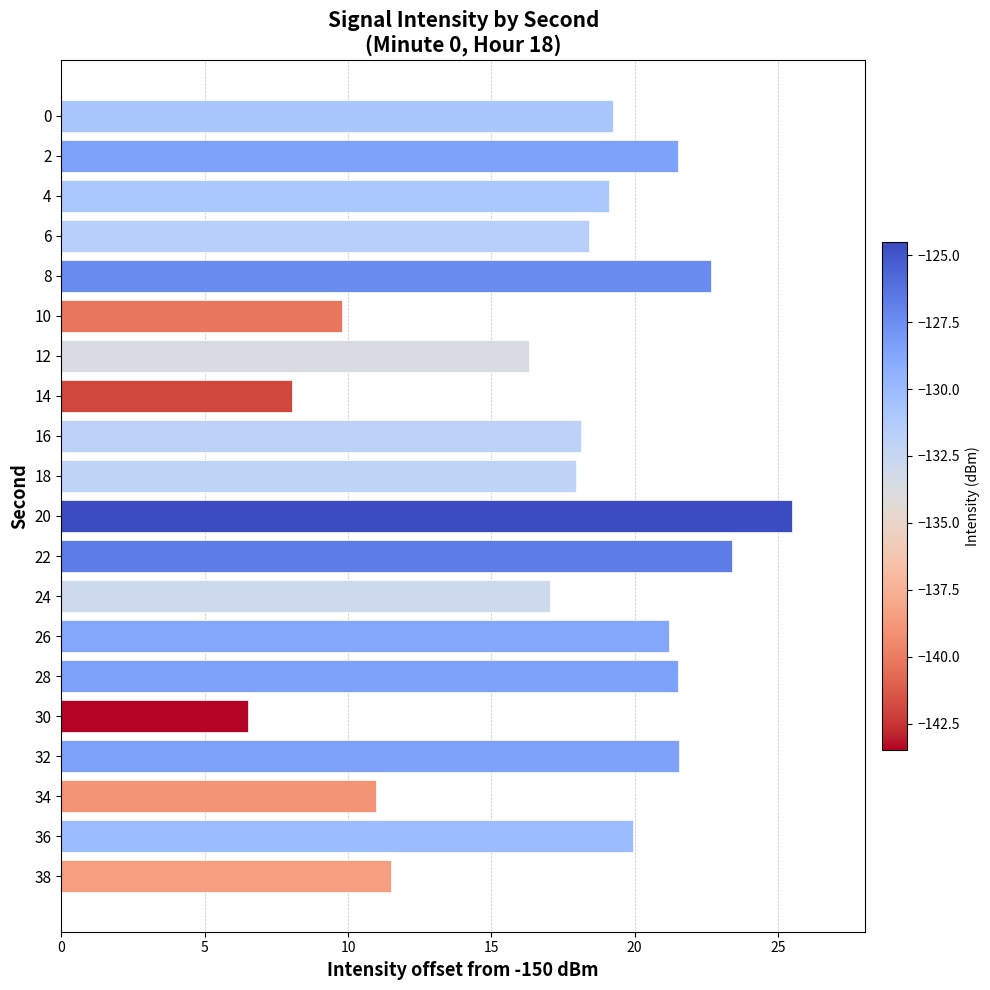

Reading top to bottom, transcribe all the data shown in this chart.

0=19.3	2=21.5	4=19.1	6=18.4	8=22.7	10=9.8	12=16.3	14=8.1	16=18.1	18=17.9	20=25.5	22=23.4	24=17.1	26=21.2	28=21.5	30=6.5	32=21.5	34=11.0	36=19.9	38=11.5